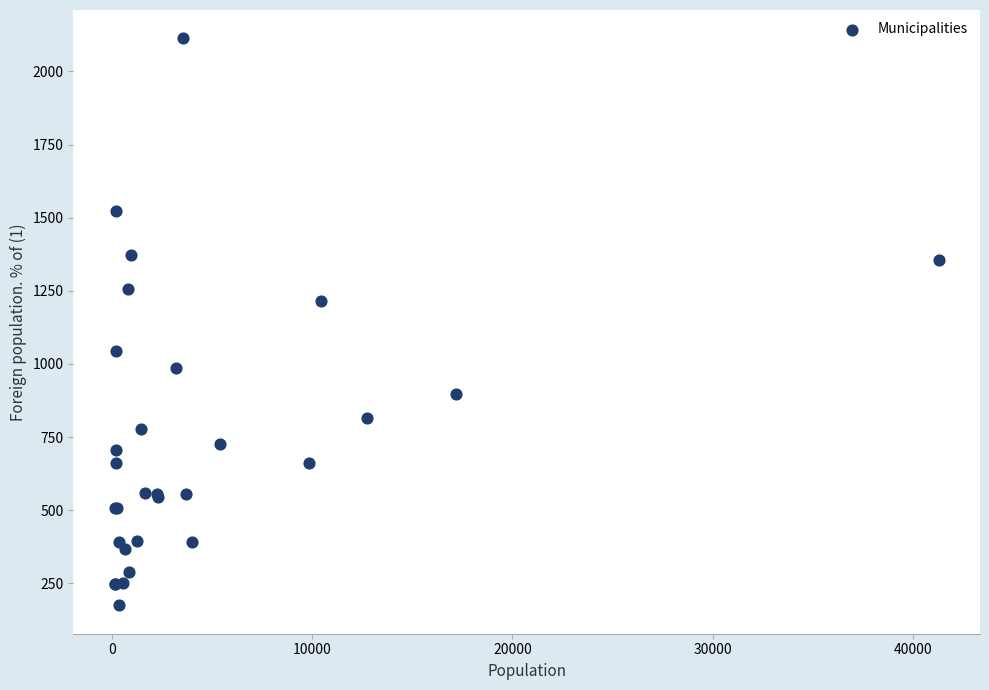

What Y value in the scatter plot is closest to 1144?

1216